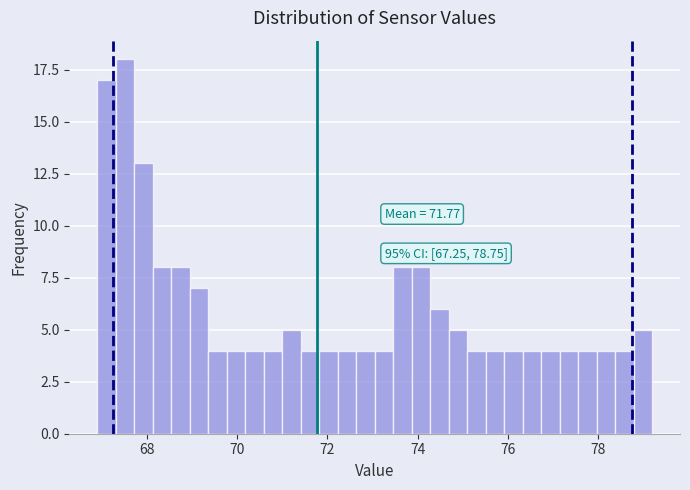

Around what value on the x-axis is the tallest bar? Give the approximate position of its centre, as read against the axis.

67.6